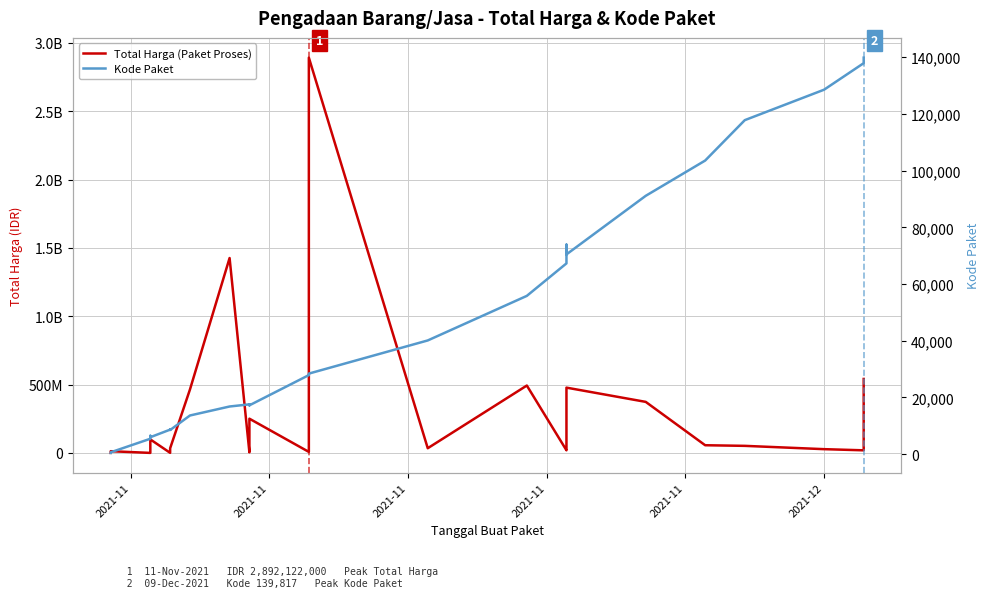

Is it true that Kode Paket equals 174077 at 31?

False